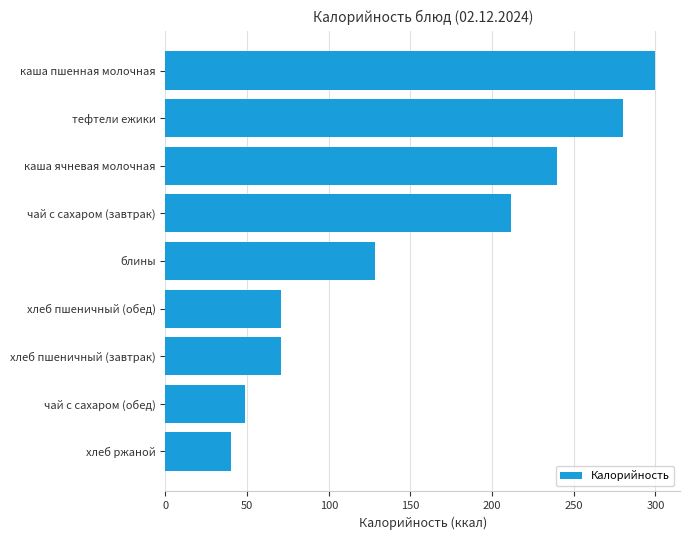

What is the change in value from хлеб ржаной to хлеб пшеничный (завтрак)?

+30.2